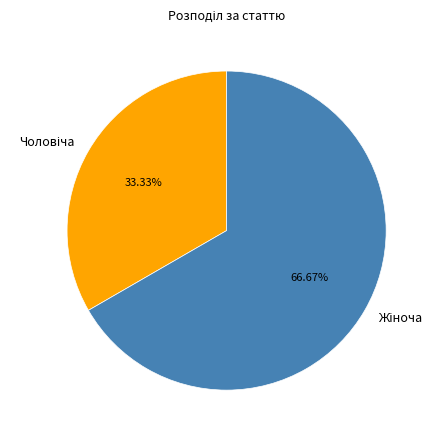

Is there a majority slice in this chart?

Yes